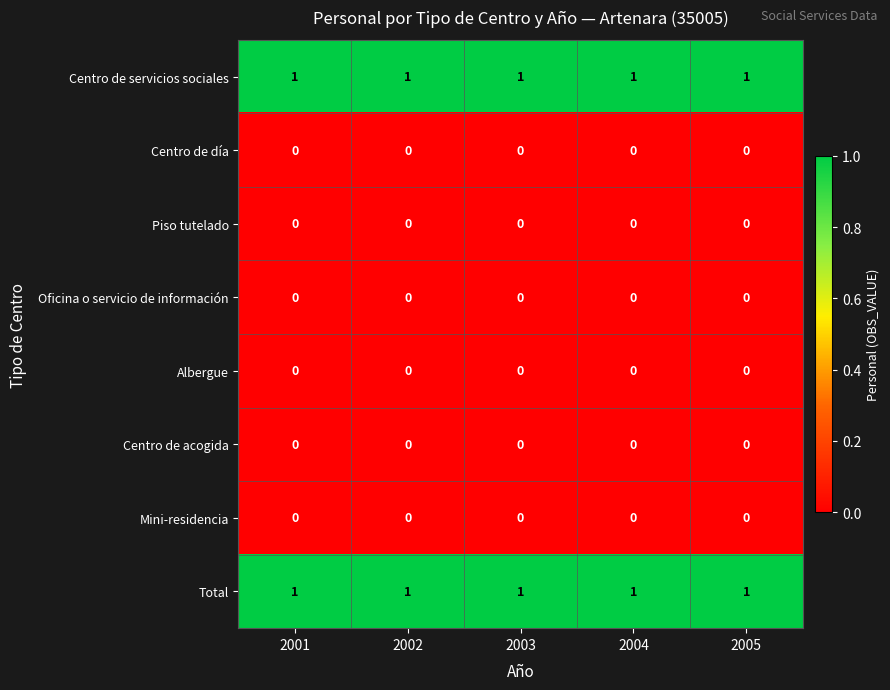

The Oficina o servicio de información series shows 0 at 2005. True or false?

True